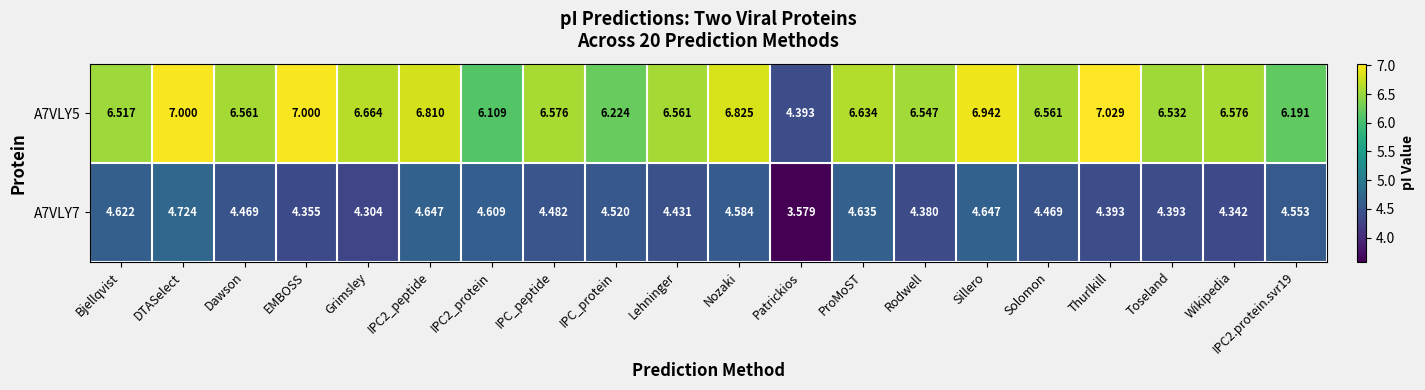

At which category does the chart reach its peak across all series?

Thurlkill